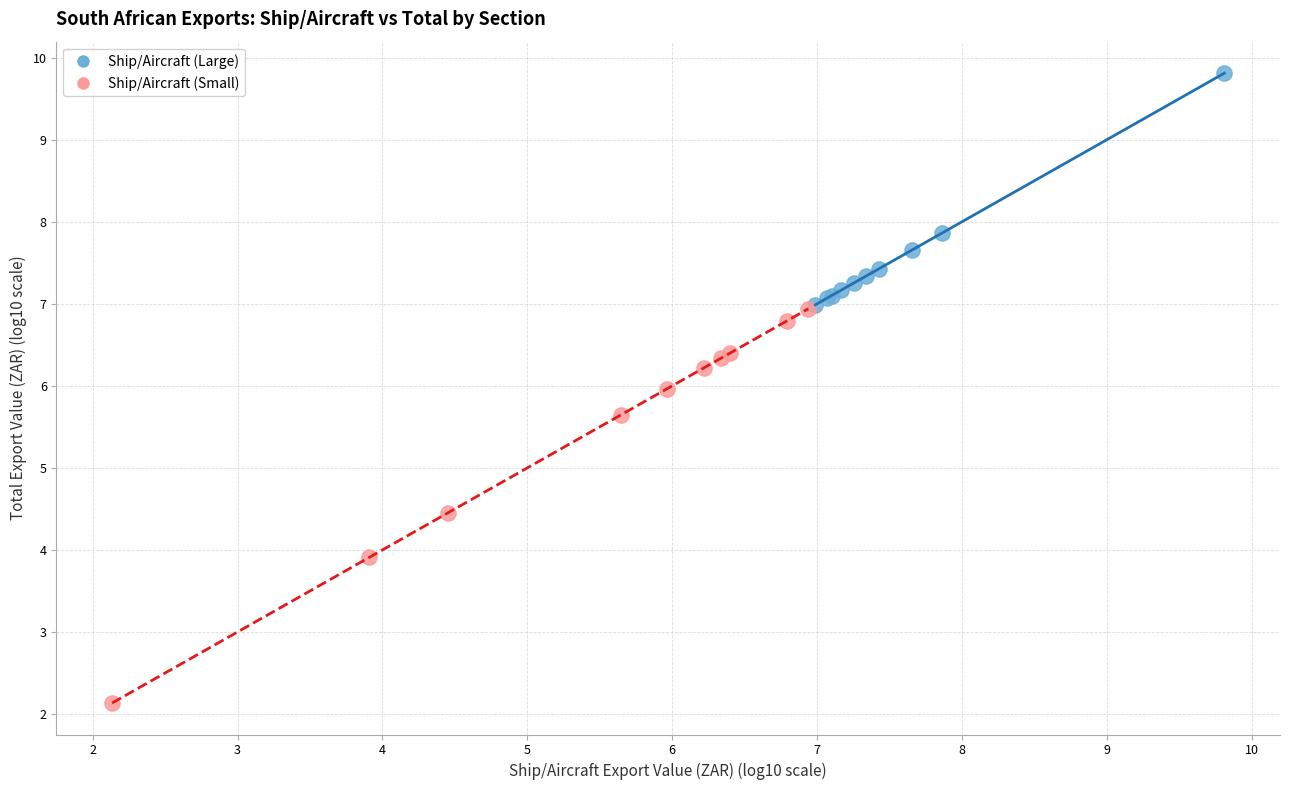

Which series reaches the minimum Y coordinate?

Ship/Aircraft (Small)